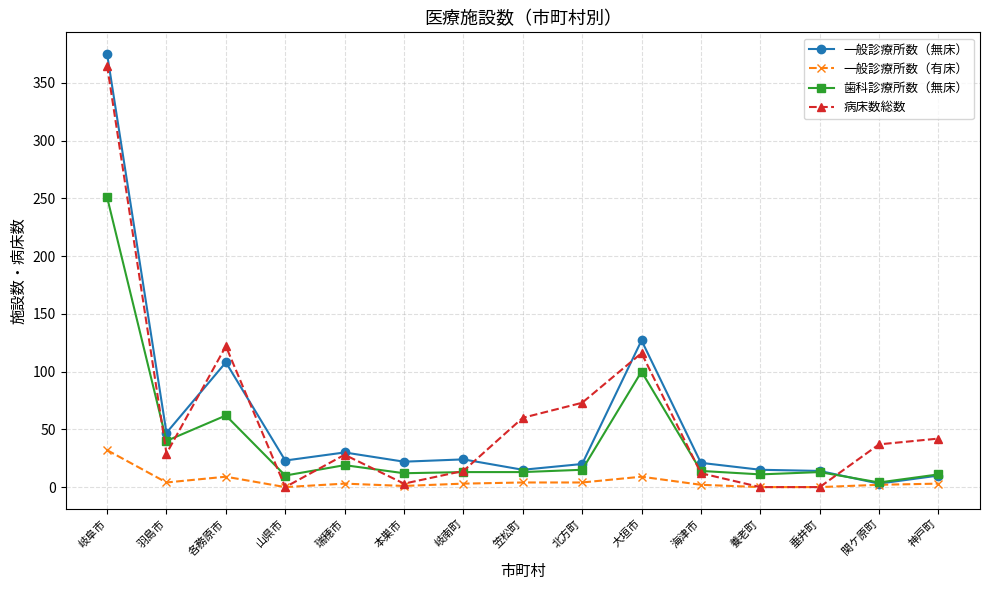

How many lines are shown in the chart?

4